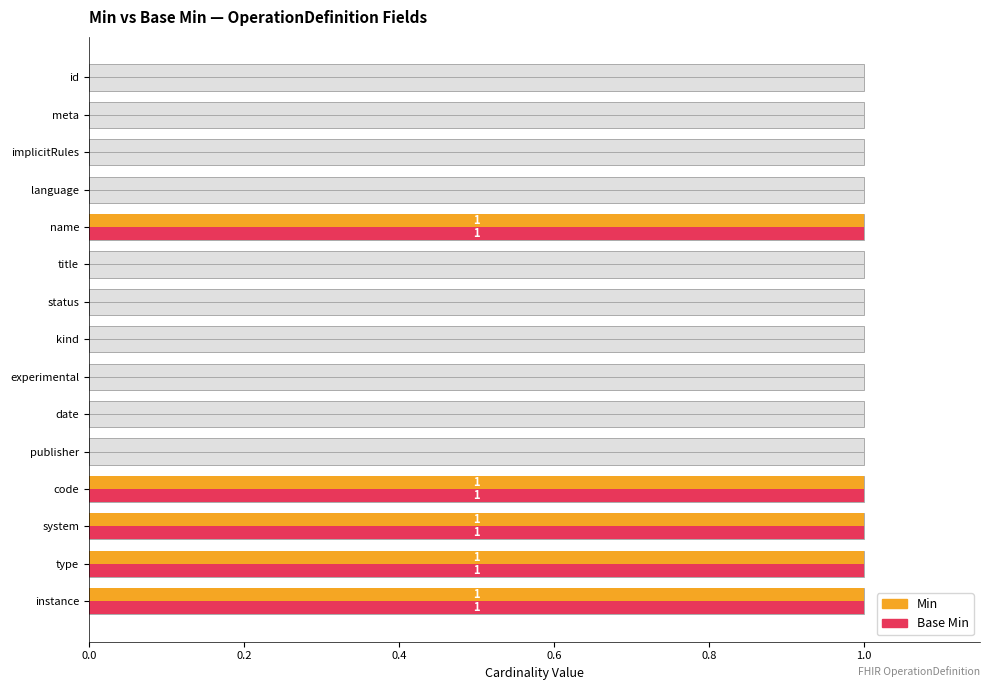

Reading left to right, transcribe all the data shown in this chart.

Min: 0	0	0	0	1	0	0	0	0	0	0	1	1	1	1
Base Min: 0	0	0	0	1	0	0	0	0	0	0	1	1	1	1